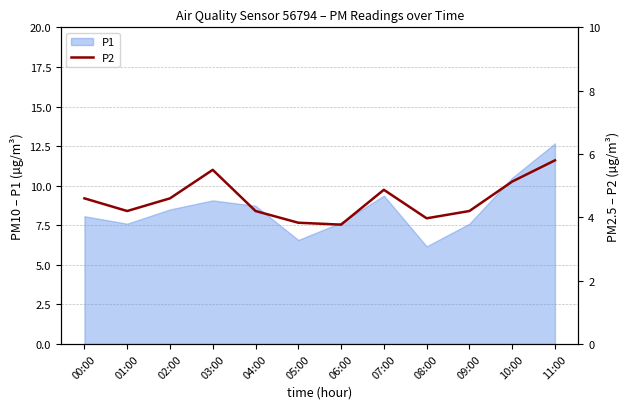

Is it true that P1 equals 17.9 at 11:00?

False